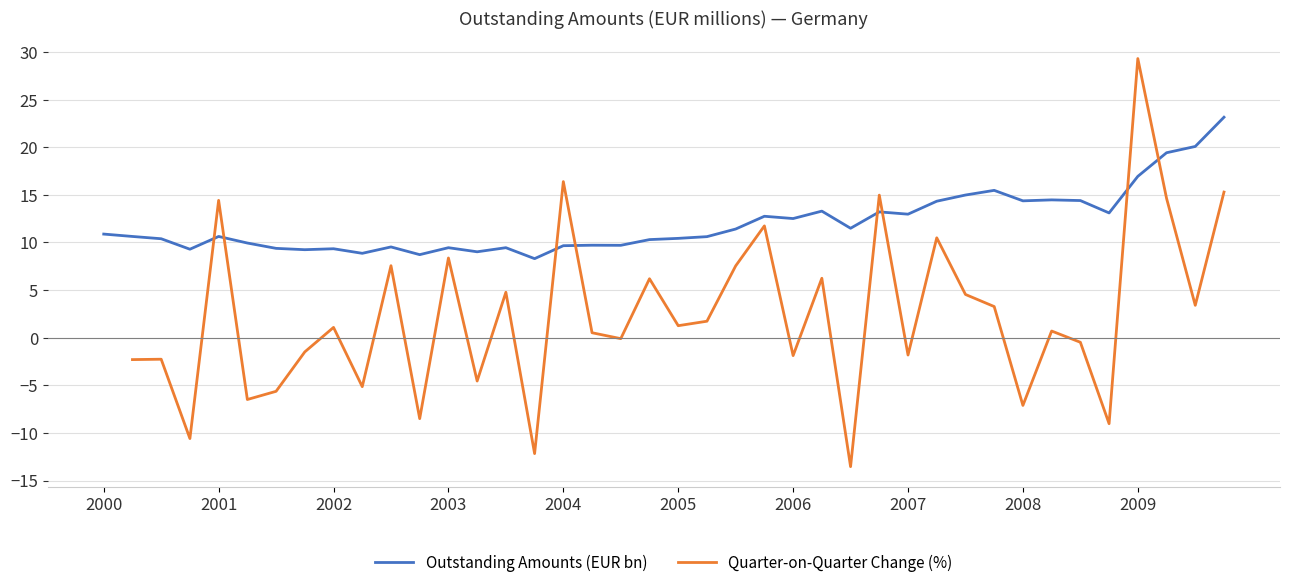

How many data points does each series have?

40